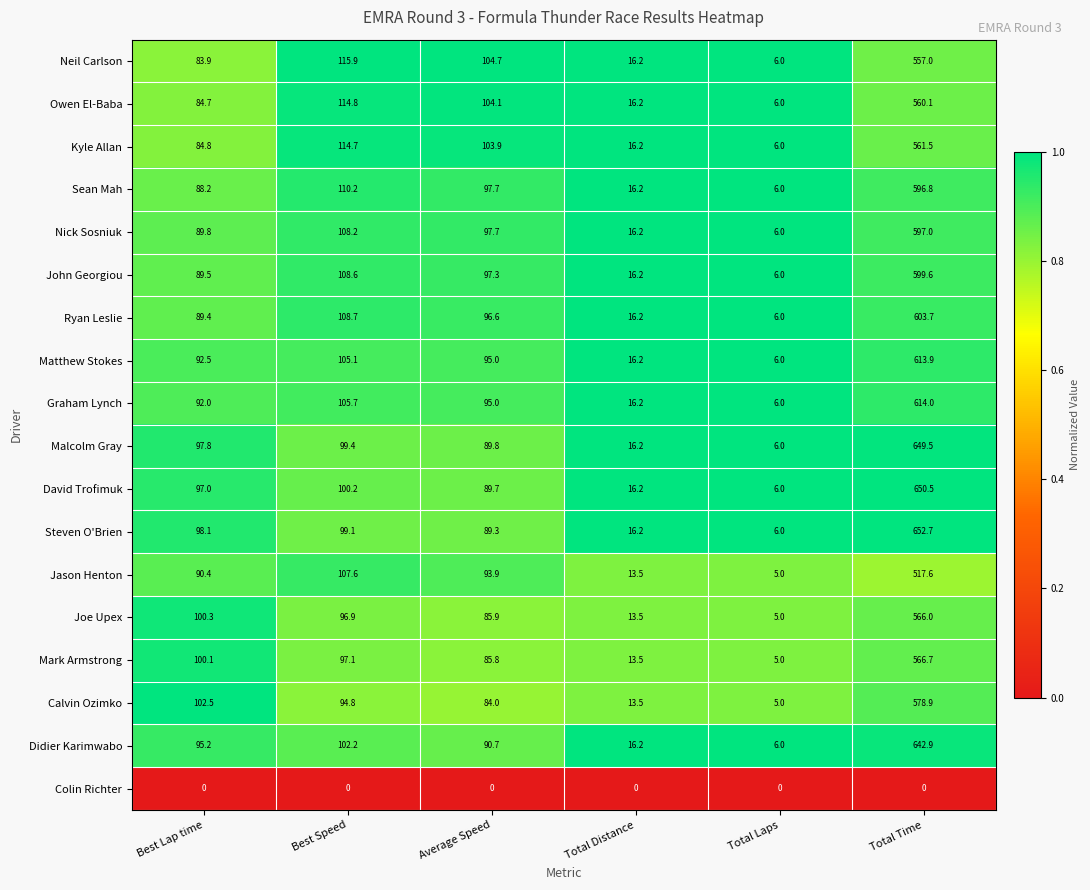

What is the difference between the second highest and second lowest values in the Jason Henton series?

94.1